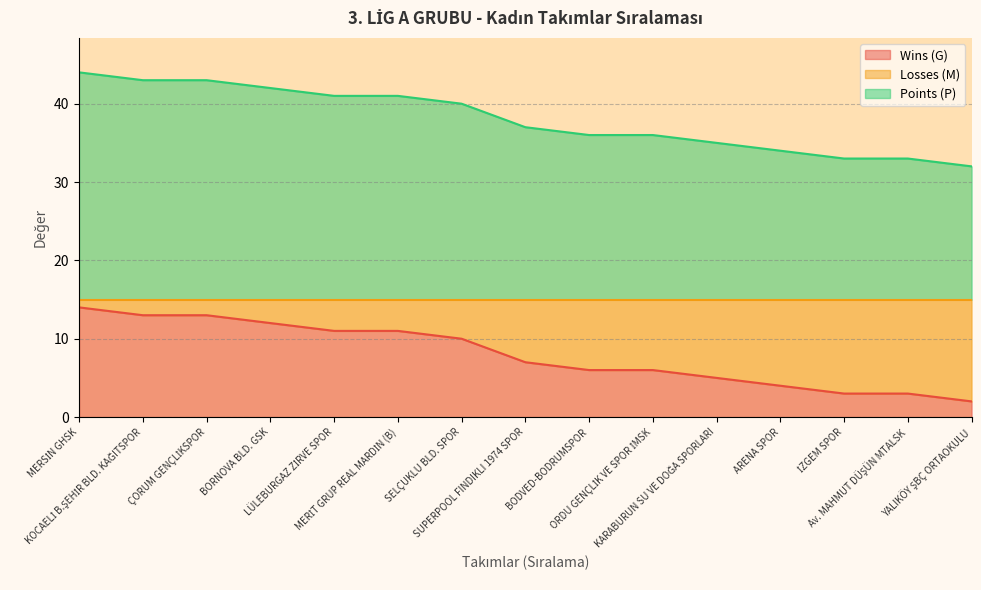

What is the greatest value displayed?

44